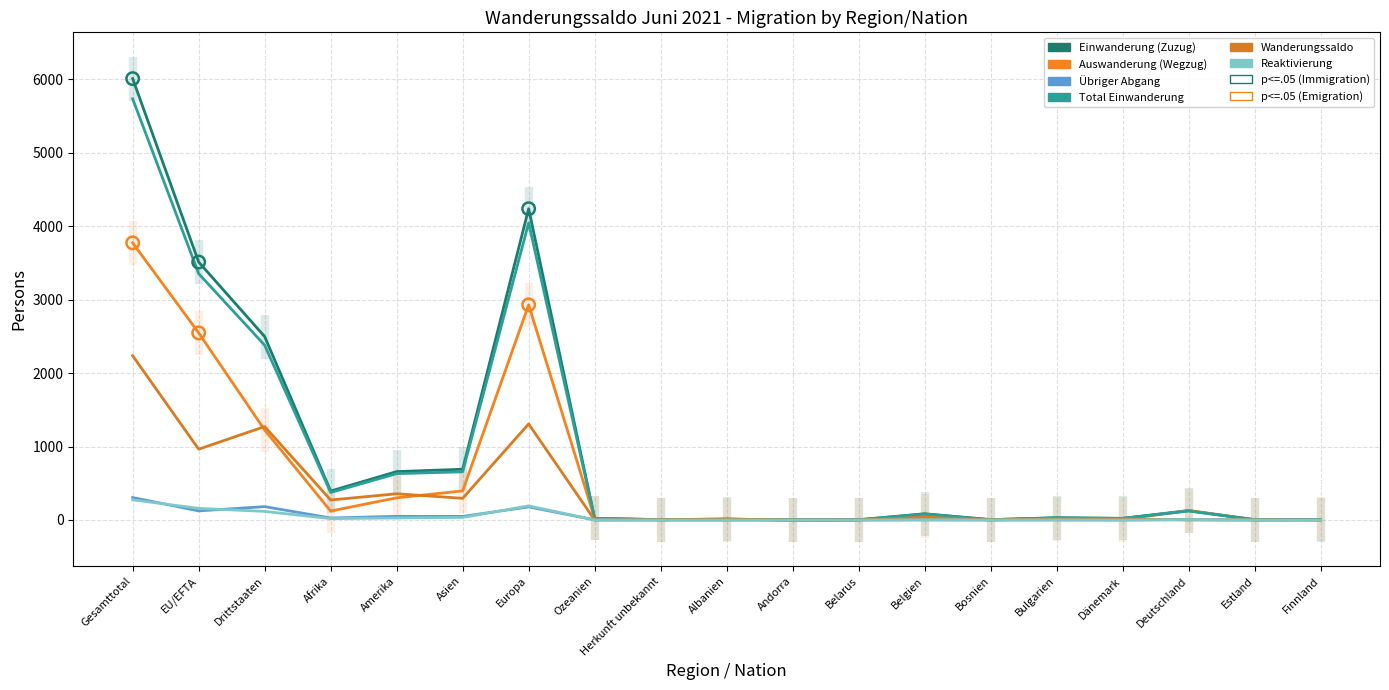

Which series has the largest total across all categories?

Einwanderung (Zuzug)